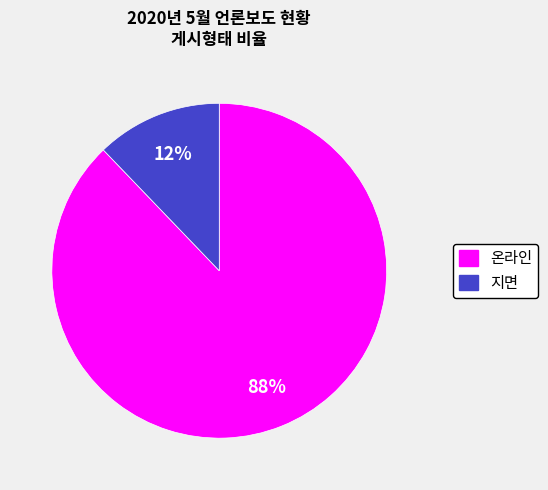

What is the largest slice in the pie chart?

온라인